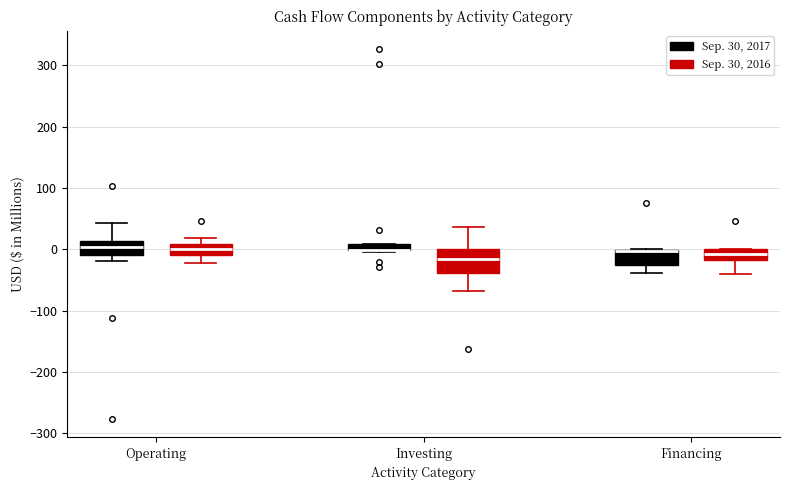

Where is the upper edge of the box for Investing (Sep. 30, 2017) on the y-axis? The values are not printed on the chart, so give them approximately, as read against the axis.

10